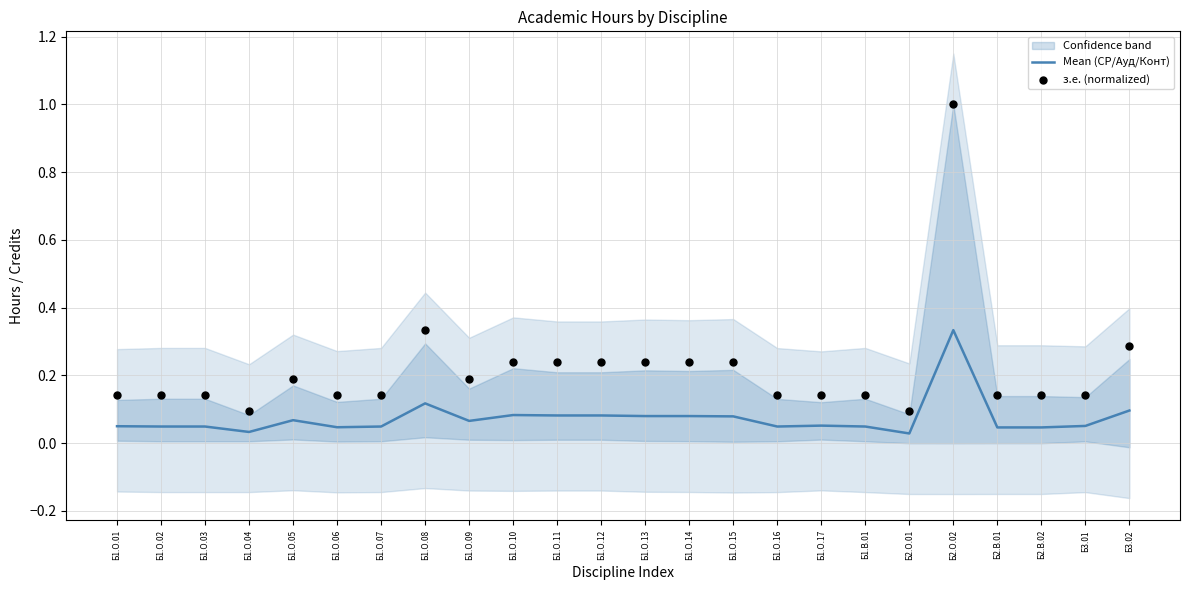

The value of Mean (СР/Ауд/Конт) at Б1.О.03 is 0.1. True or false?

False